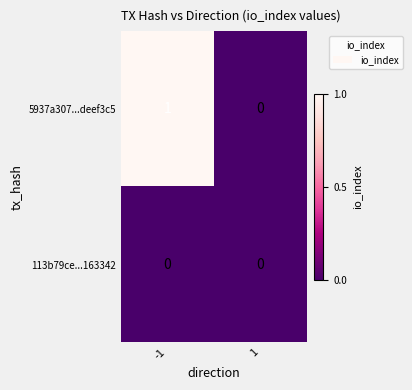

Reading left to right, transcribe all the data shown in this chart.

5937a307...deef3c5: 1	0
113b79ce...163342: 0	0